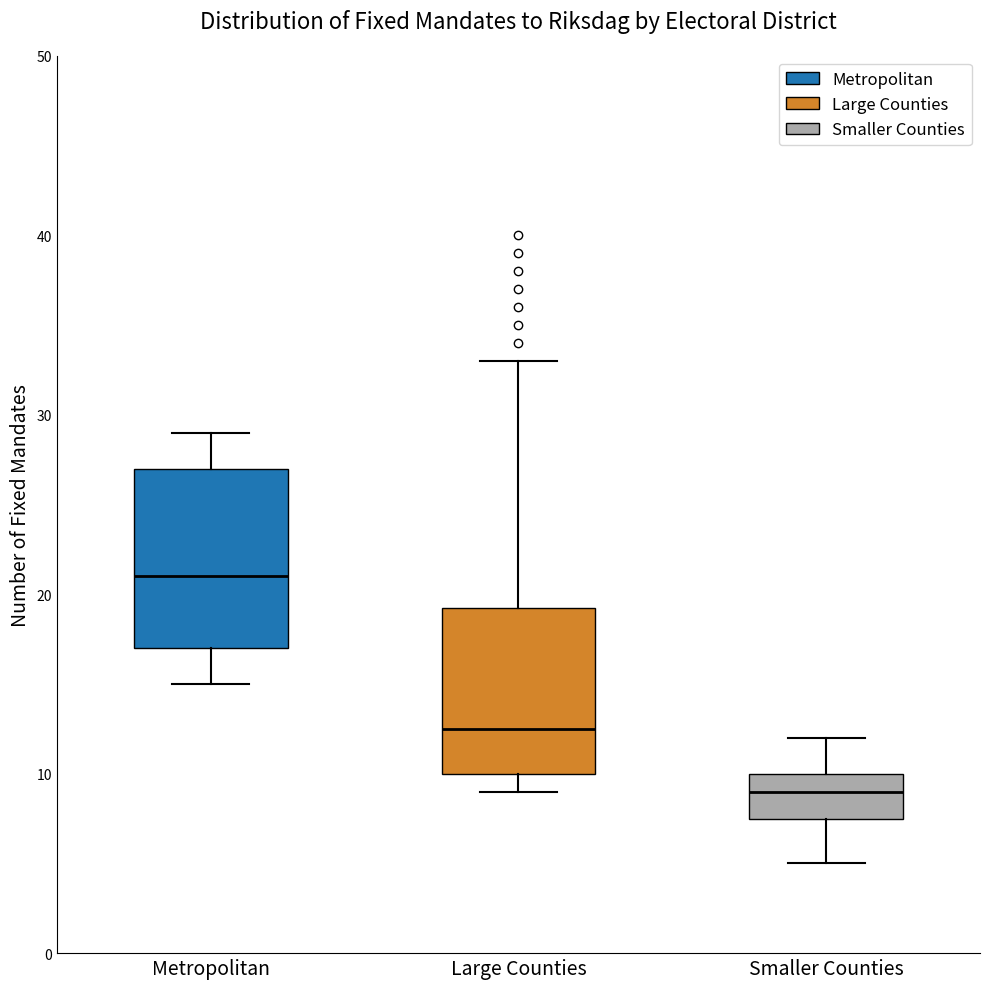

Reading left to right, transcribe this box plot: for each box, give where its median line is, the range the box spans, and where its two whiskers end, as read against the y-axis. The values are not printed on the chart, so give them approximately, as read against the axis.

Metropolitan: median 21, box 17 to 27, whiskers 15 to 29
Large Counties: median 13, box 10 to 19, whiskers 9 to 33
Smaller Counties: median 9, box 8 to 10, whiskers 5 to 12